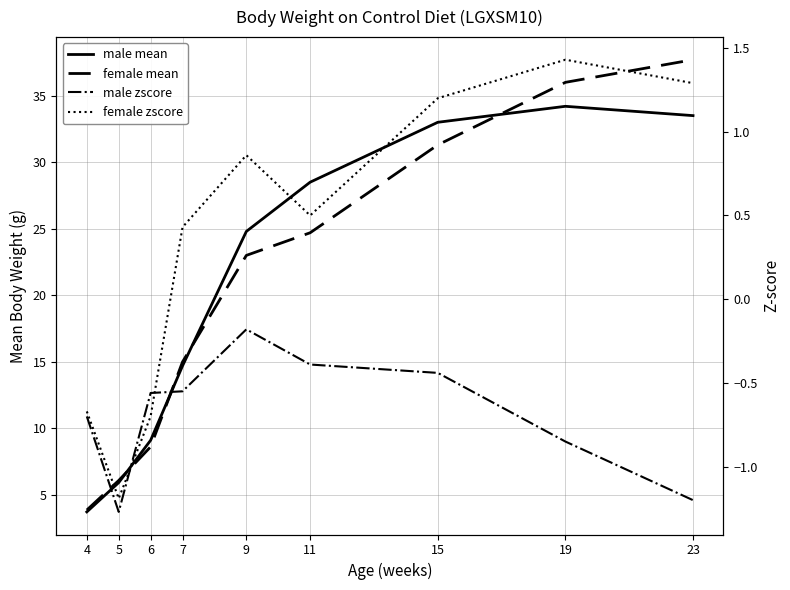

What are all the series names shown in the legend?

male mean, female mean, male zscore, female zscore